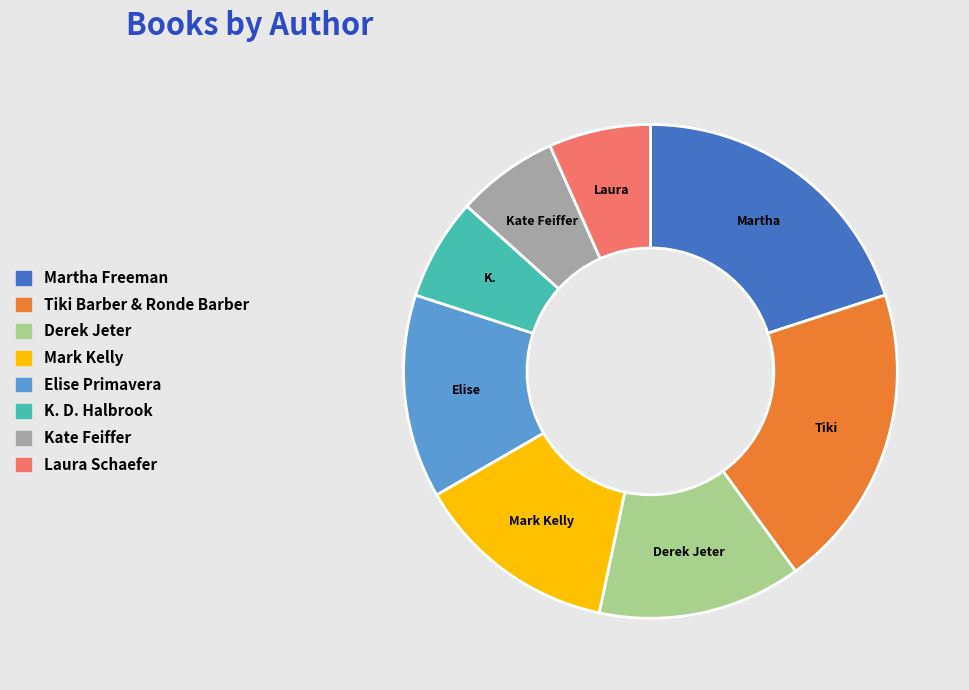

True or false: Laura Schaefer accounts for 15% of the total.

False